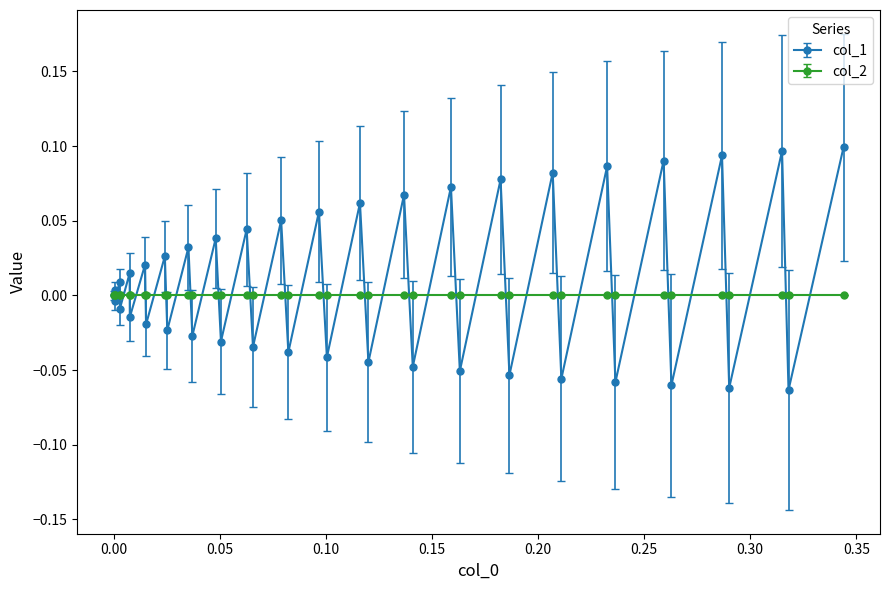

Which series has the largest range (max minus min)?

col_1